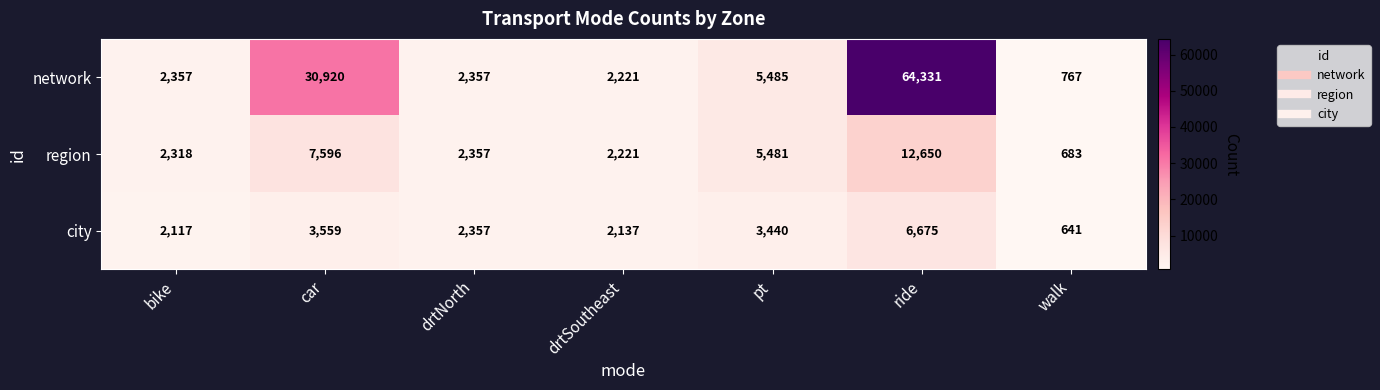

What is the difference between the region values at walk and bike?

1635